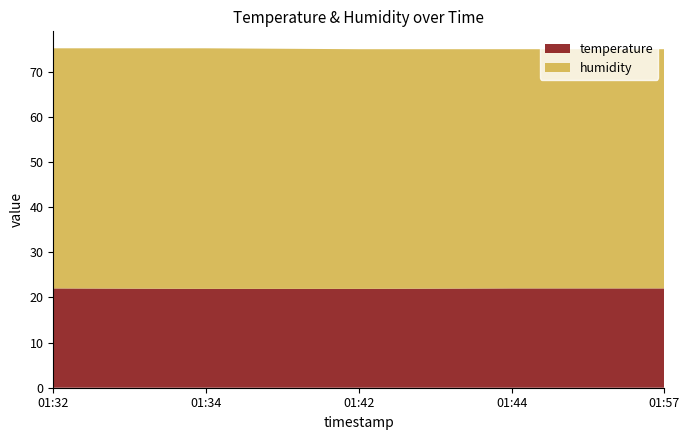

Reading left to right, transcribe all the data shown in this chart.

temperature: 2023-06-01T01:32:17=22.0	2023-06-01T01:34:43=21.9	2023-06-01T01:42:03=21.9	2023-06-01T01:44:30=22.0	2023-06-01T01:57:04=22.0
humidity: 2023-06-01T01:32:17=53.2	2023-06-01T01:34:43=53.3	2023-06-01T01:42:03=53.1	2023-06-01T01:44:30=53.0	2023-06-01T01:57:04=53.0